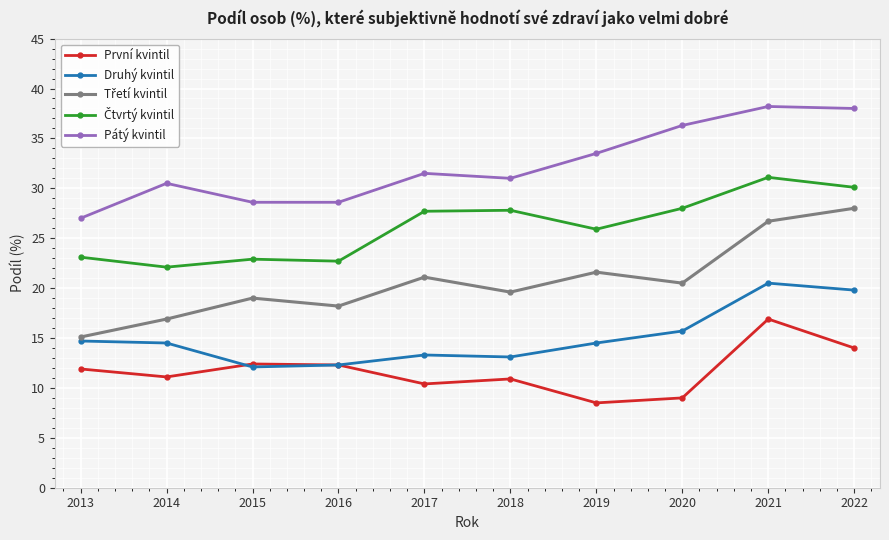

True or false: První kvintil has more than 1 interior local peaks.

True